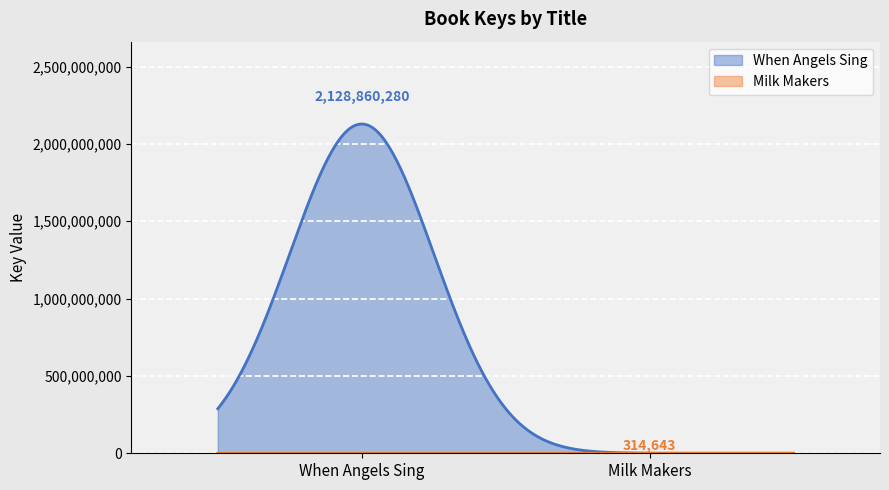

What is the change in value from When Angels Sing to Milk Makers?

-2128545637